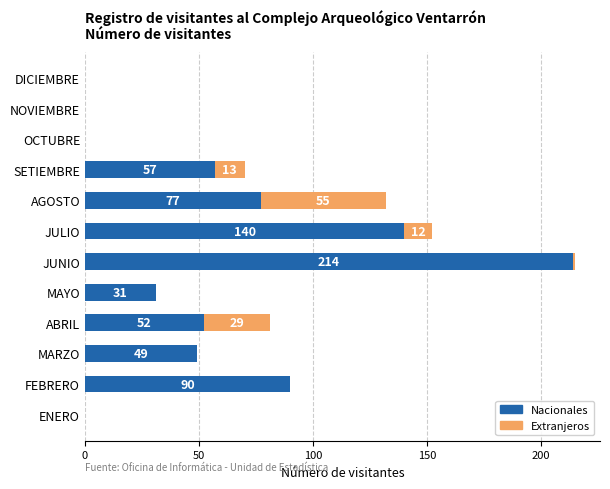

At which label does Nacionales reach its peak?

JUNIO